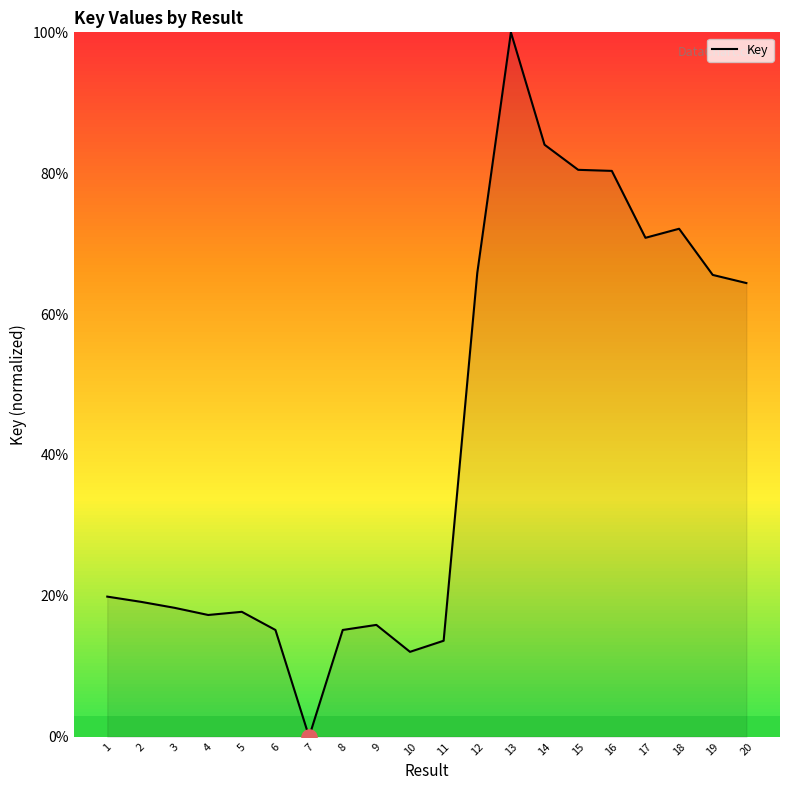

Which has a higher value, 3 or 16?

16